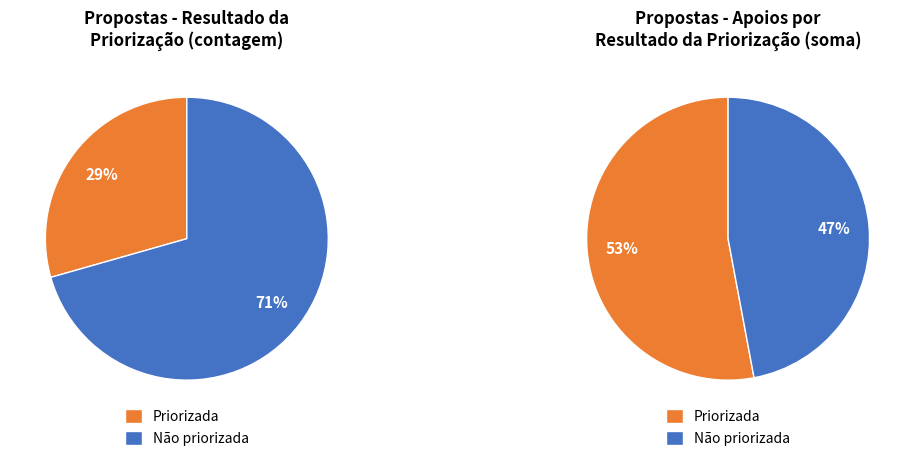

Does 1505 represent more than half of the total?

No